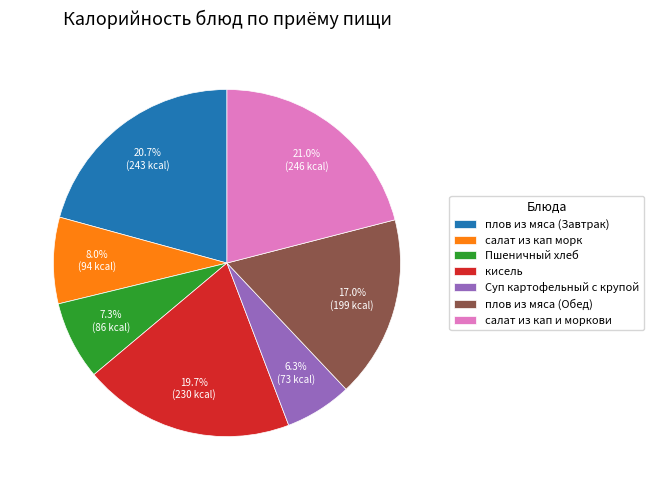

To the nearest percent, what is the difference between the плов из мяса (Обед) and салат из кап и моркови slice percentages?

4%